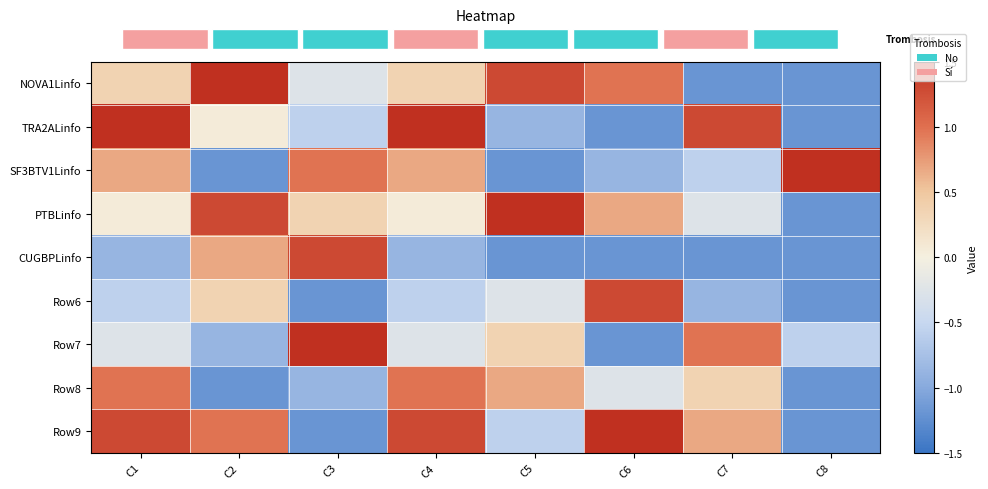

Reading left to right, what are all the values shown in this chart?

NOVA1Linfo: C1=0.4	C2=1.5	C3=-0.3	C4=0.4	C5=1.3	C6=1.0	C7=-1.2	C8=-1.2
TRA2ALinfo: C1=1.5	C2=0.1	C3=-0.6	C4=1.5	C5=-0.9	C6=-1.2	C7=1.3	C8=-1.2
SF3BTV1Linfo: C1=0.7	C2=-1.2	C3=1.0	C4=0.7	C5=-1.2	C6=-0.9	C7=-0.6	C8=1.5
PTBLinfo: C1=0.1	C2=1.3	C3=0.4	C4=0.1	C5=1.5	C6=0.7	C7=-0.3	C8=-1.2
CUGBPLinfo: C1=-0.9	C2=0.7	C3=1.3	C4=-0.9	C5=-1.2	C6=-1.2	C7=-1.2	C8=-1.2
Row6: C1=-0.6	C2=0.4	C3=-1.2	C4=-0.6	C5=-0.3	C6=1.3	C7=-0.9	C8=-1.2
Row7: C1=-0.3	C2=-0.9	C3=1.5	C4=-0.3	C5=0.4	C6=-1.2	C7=1.0	C8=-0.6
Row8: C1=1.0	C2=-1.2	C3=-0.9	C4=1.0	C5=0.7	C6=-0.3	C7=0.4	C8=-1.2
Row9: C1=1.3	C2=1.0	C3=-1.2	C4=1.3	C5=-0.6	C6=1.5	C7=0.7	C8=-1.2